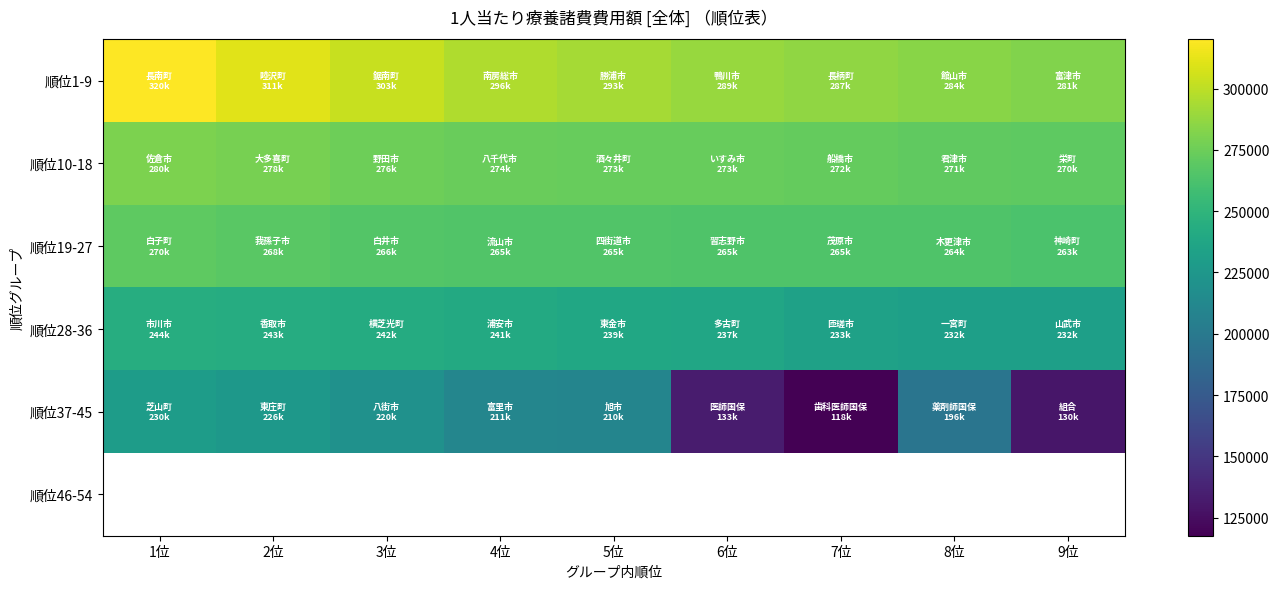

Which label corresponds to the smallest value in the chart?

7位